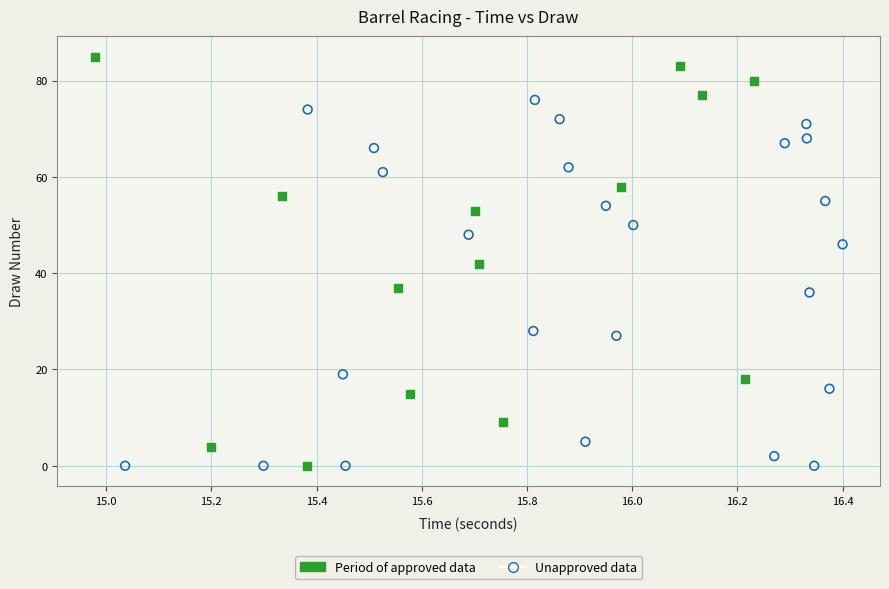

Which series contains the highest Y value?

Period of approved data